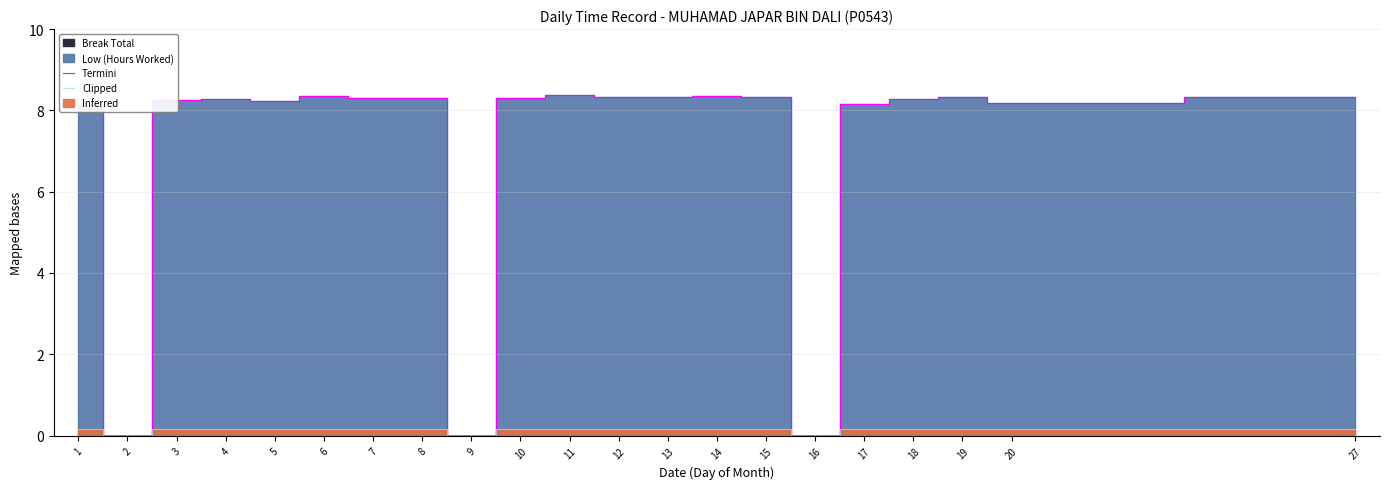

Which has a higher value, 17 or 27?

27